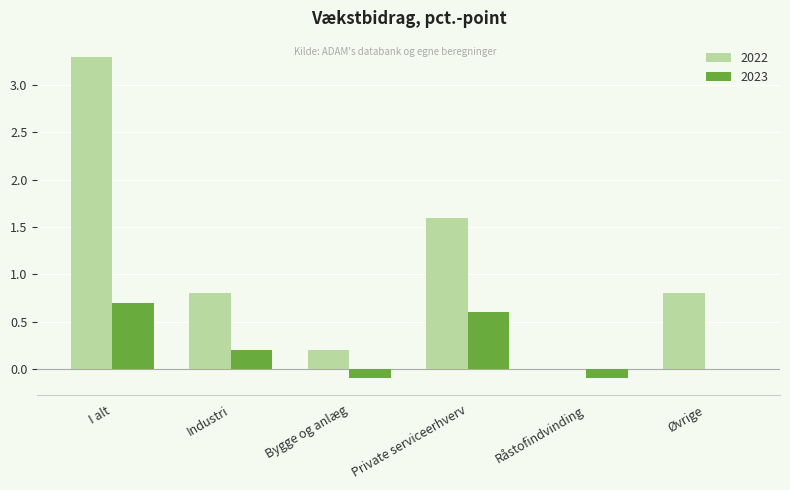

The value of 2023 at Private serviceerhverv is 0.3. True or false?

False